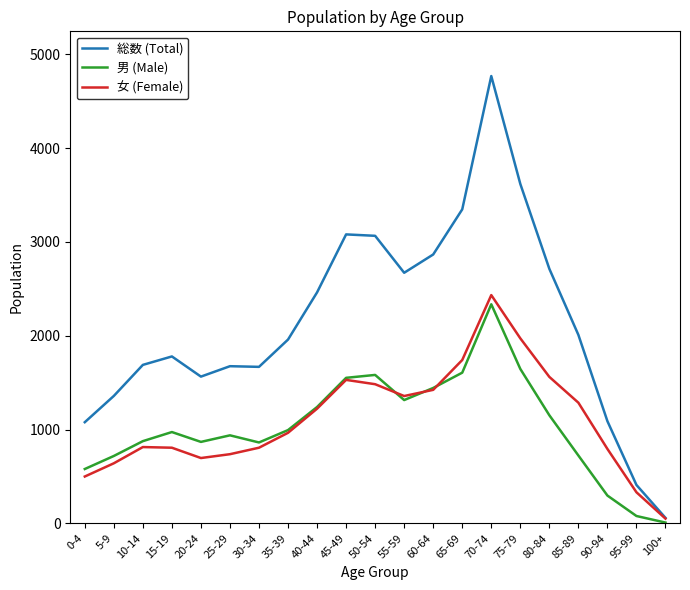

Does the chart display data point markers on the line(s)?

No